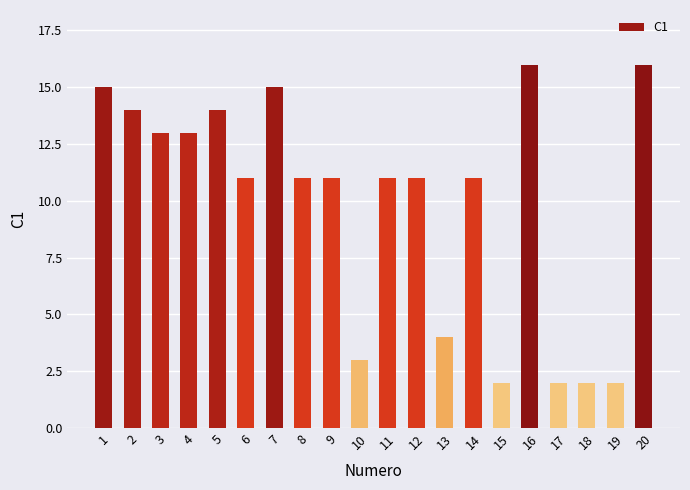

The value at 14 is 11. True or false?

True